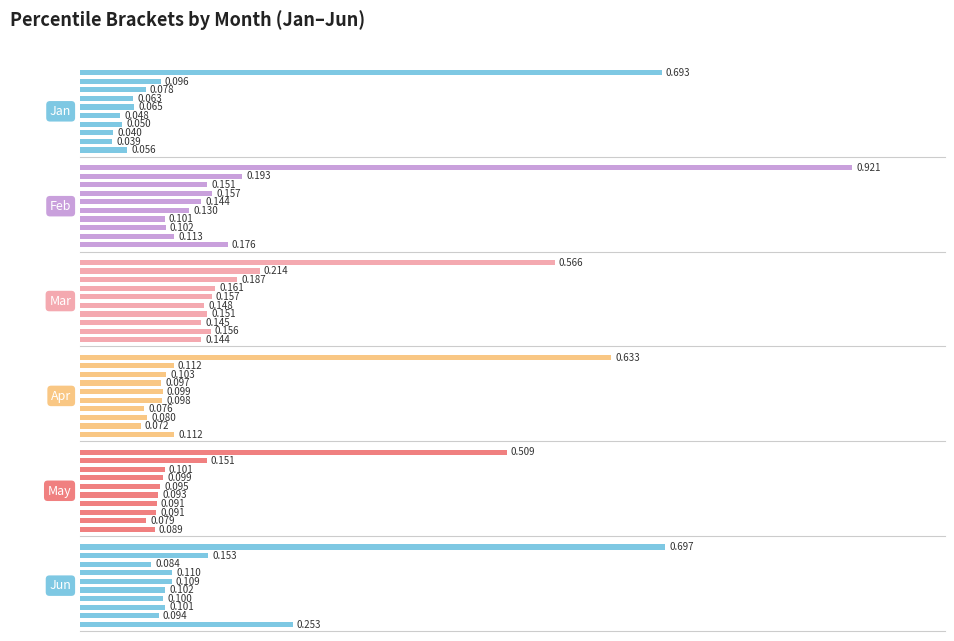

List the series in order of their peak value, highest first.

Feb, Jun, Jan, Apr, Mar, May